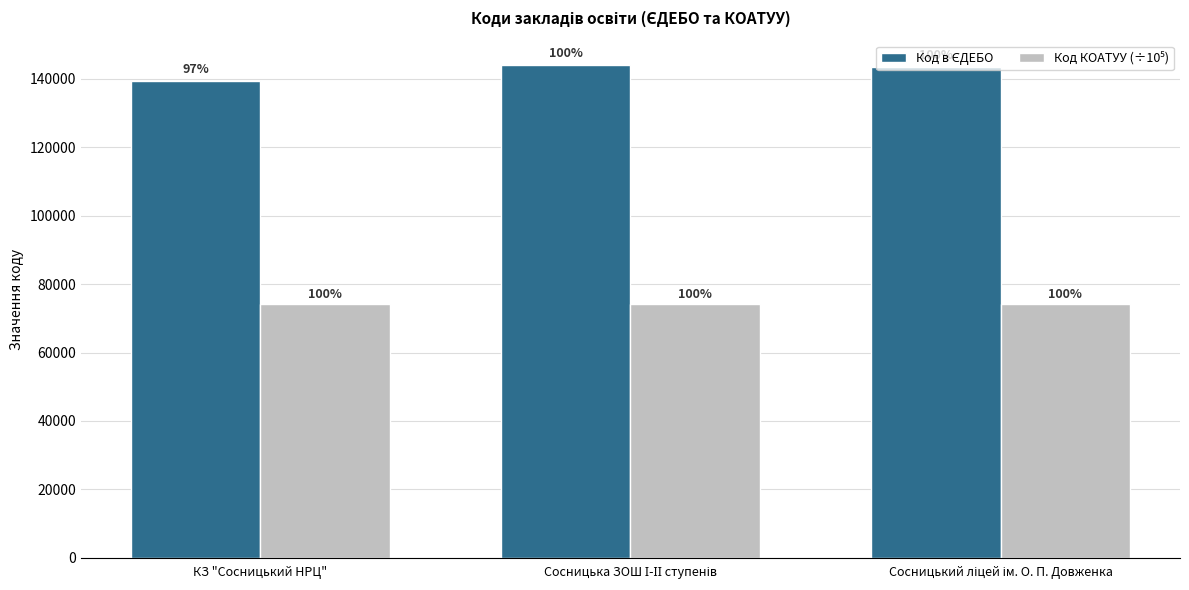

Does the chart contain stacked bars?

No